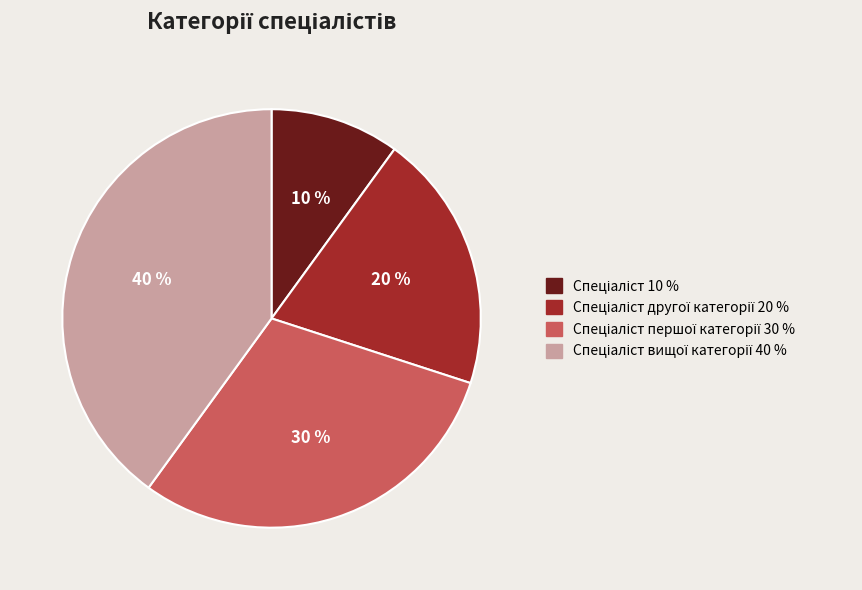

How many slices are in this pie chart?

4